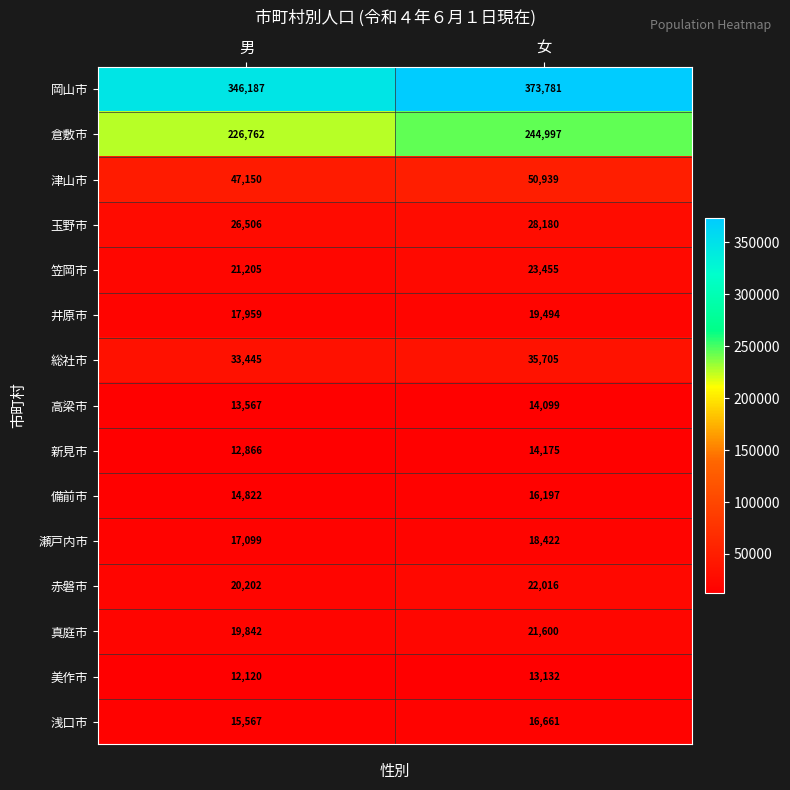

Which series changed the most between 男 and 女?

岡山市